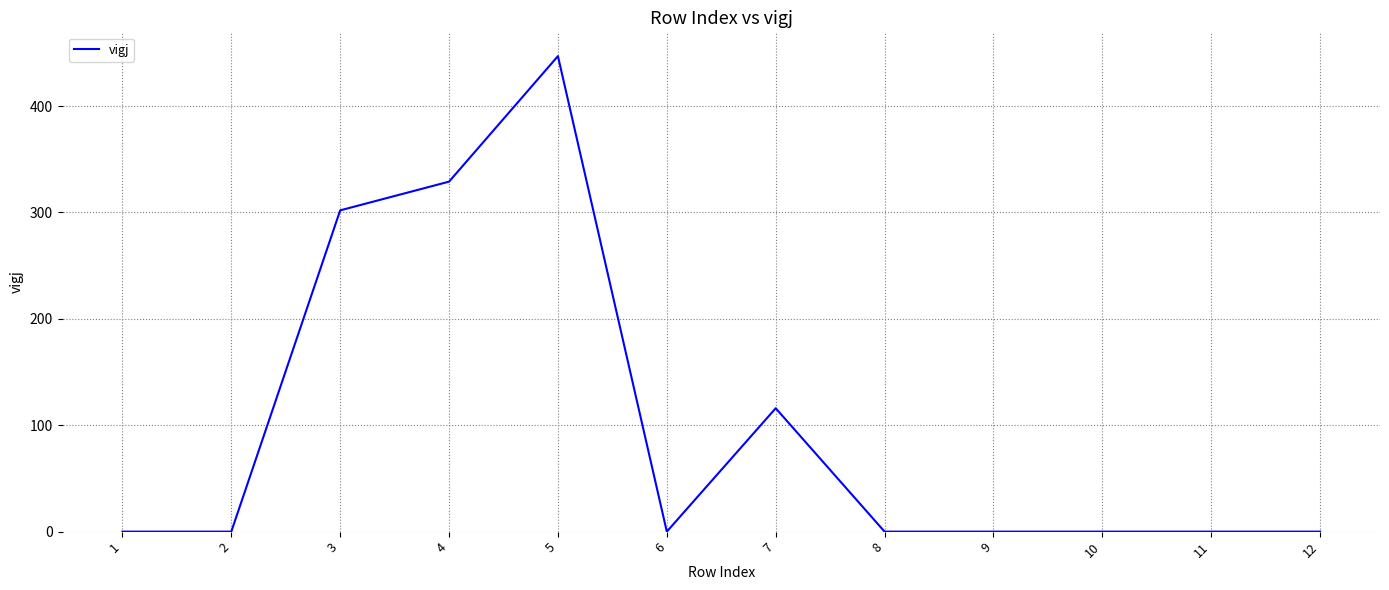

Is it true that the value at 9 is -287?

False